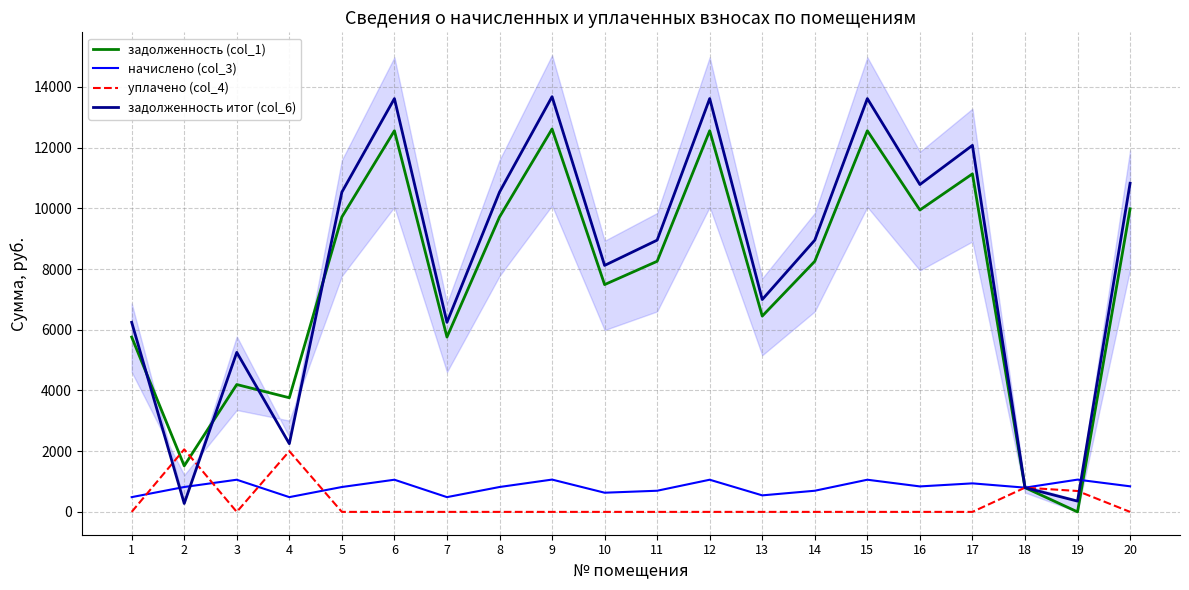

At which category does the chart reach its minimum across all series?

19